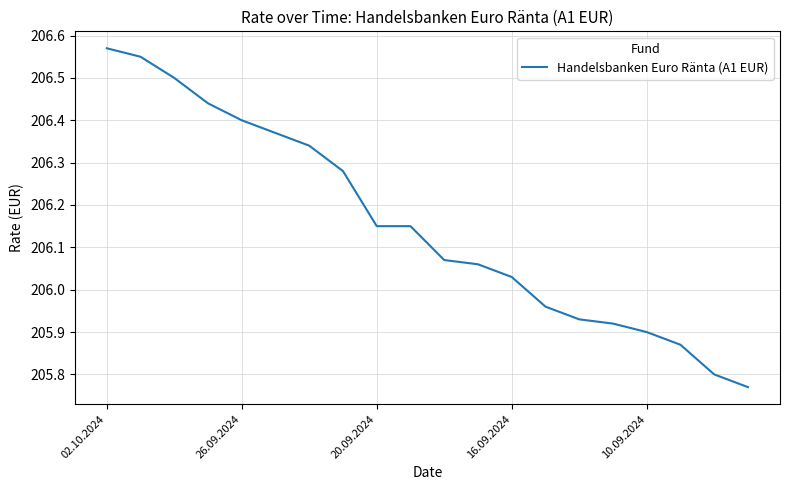

What is the label of the 10th point from the left?

9